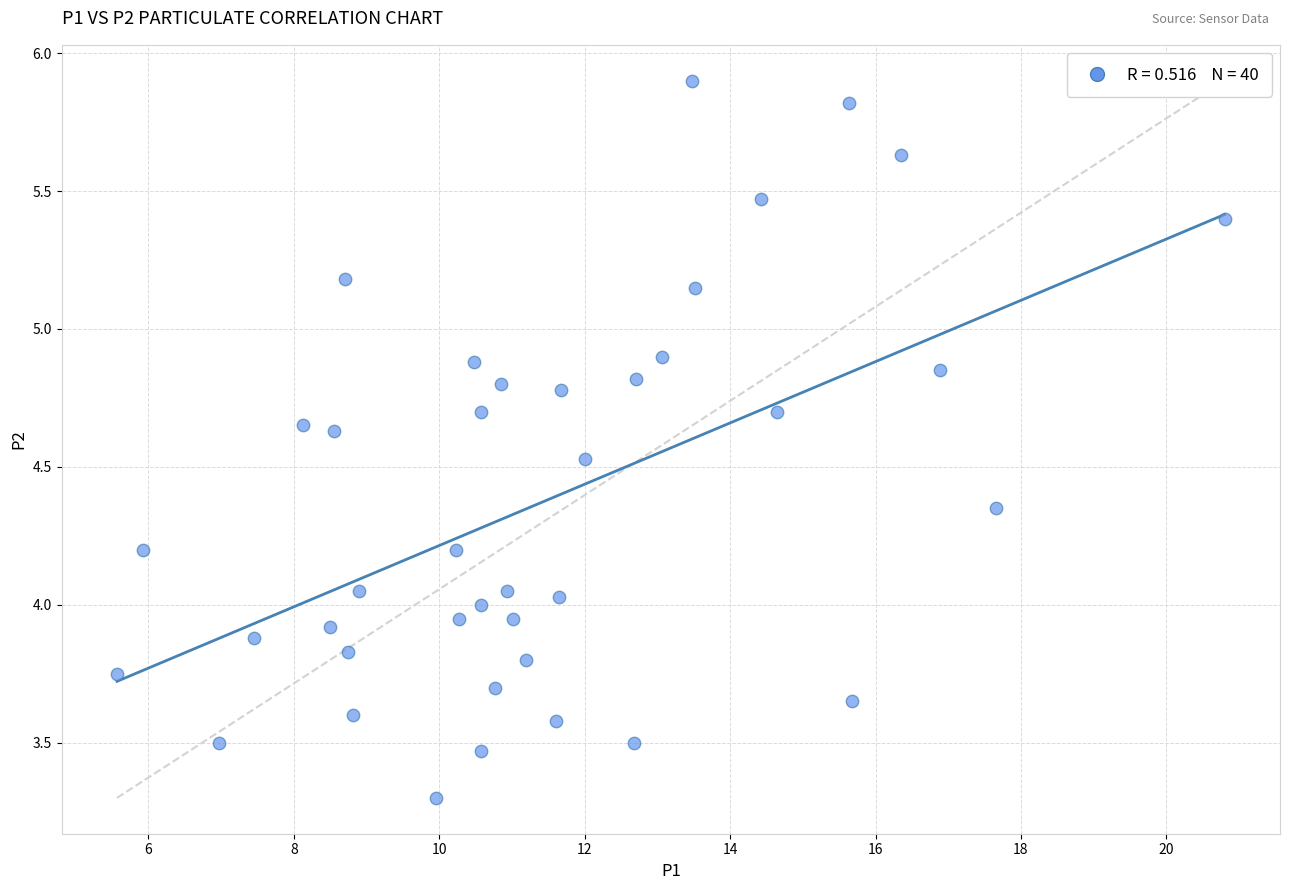

What is the range of Y values (max minus min)?

2.6